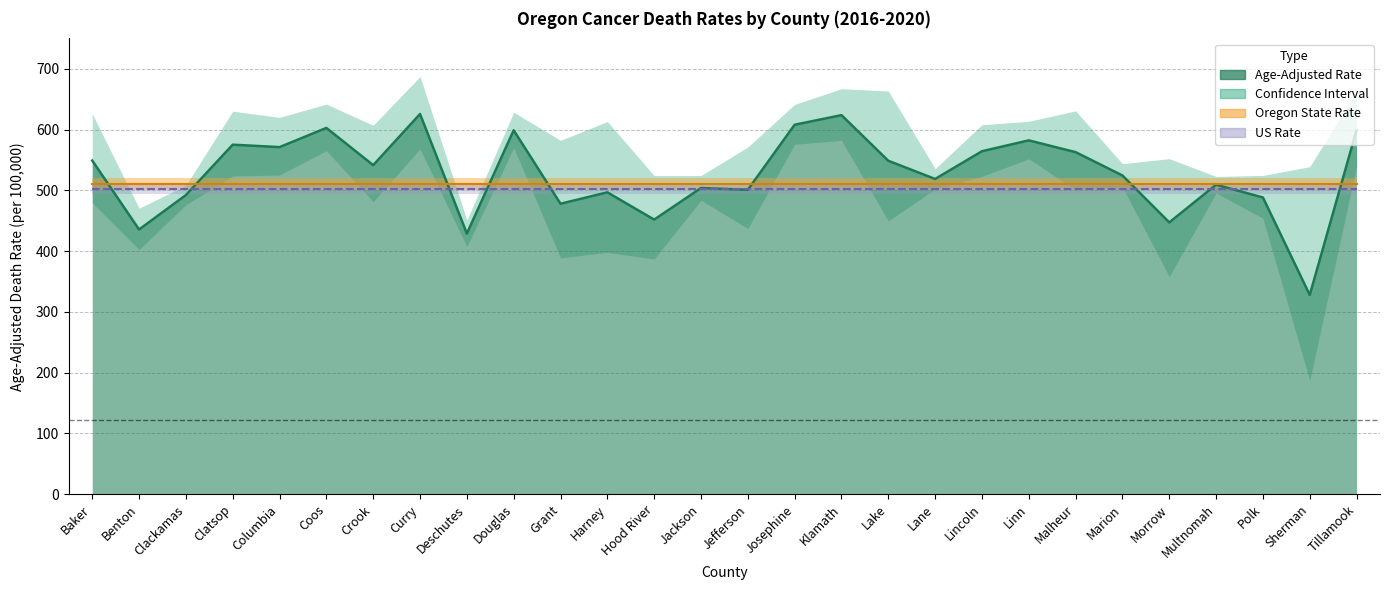

At which category is the sum across all series the highest?

Curry